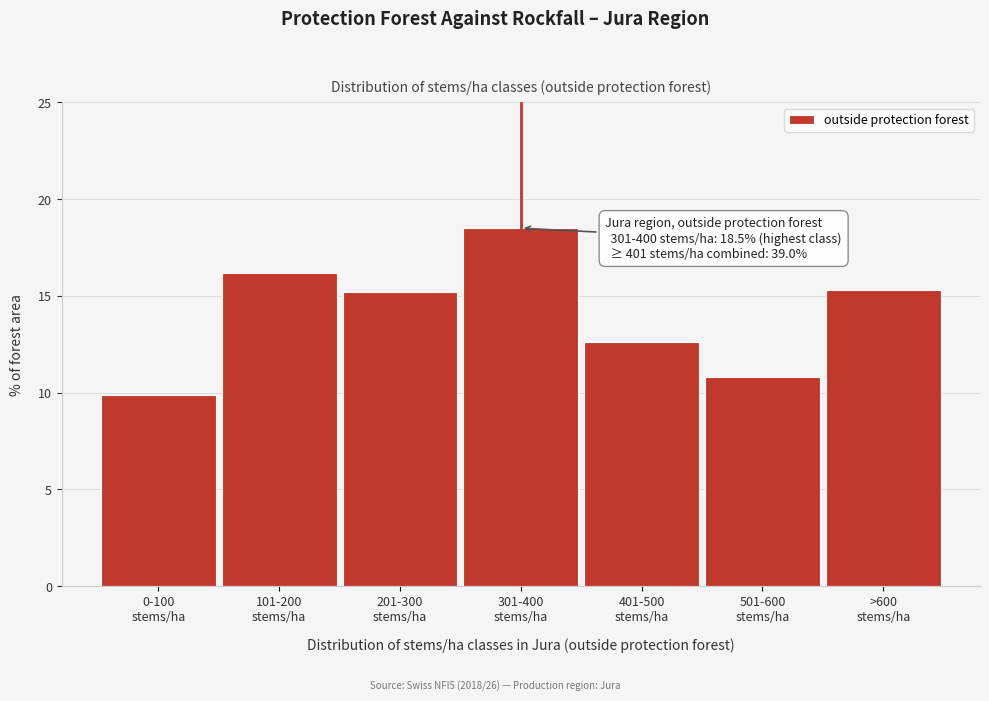

Reading right to left, what are all the values shown in this chart?

15.3	10.8	12.6	18.5	15.2	16.2	9.9